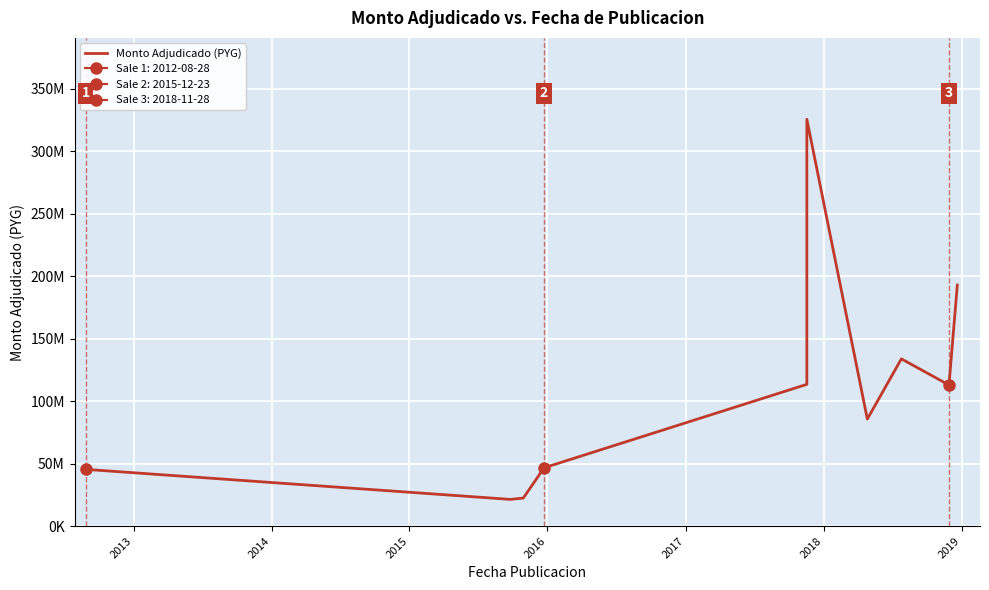

What is the difference between the second highest and minimum values?

171550710